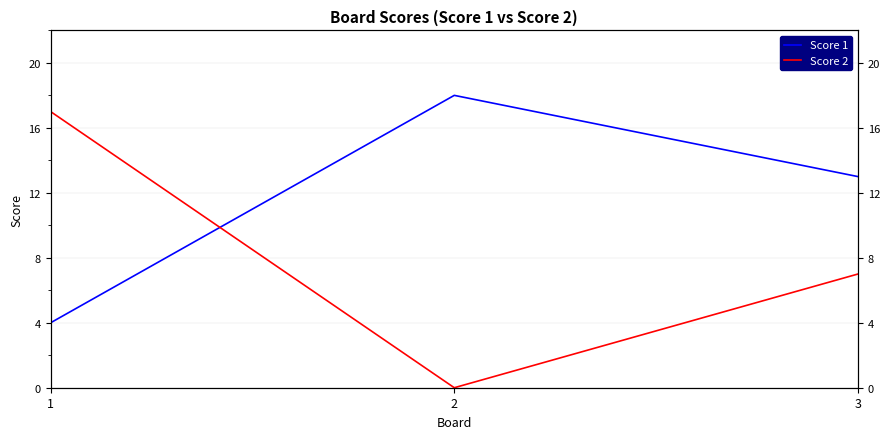

What is the lowest value of the Score 1 series?

4